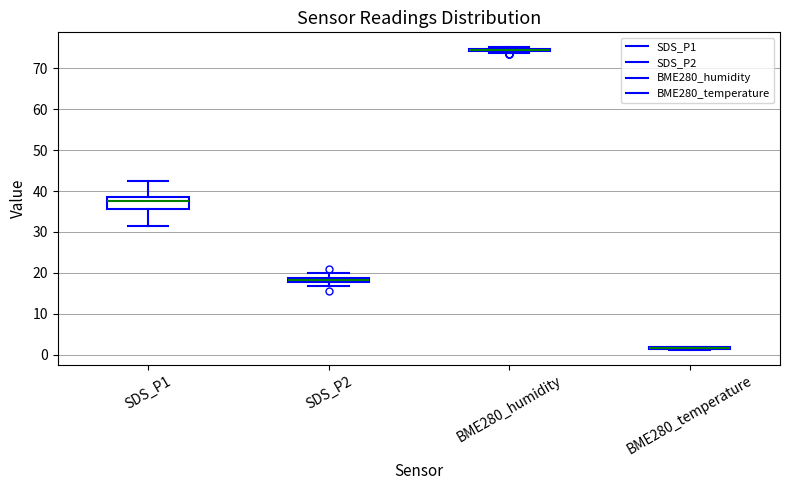

Which box is the tallest, from its lower edge to its upper edge?

SDS_P1